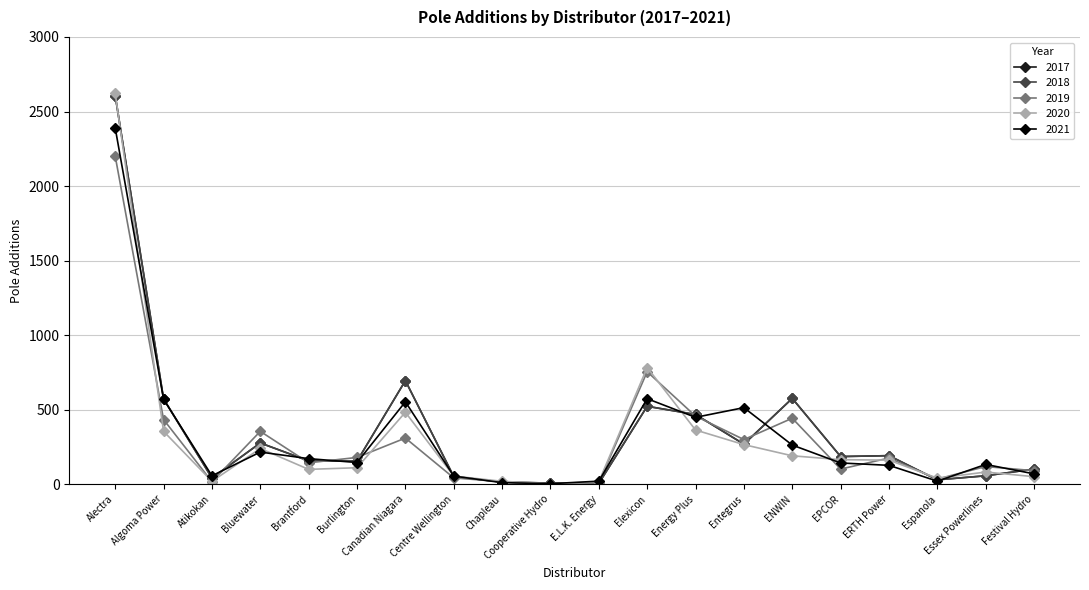

Reading left to right, extract all data points from this chart.

2017: 2607	573	42	277	157	155	695	52	15	8	6	523	468	269	576	186	192	30	57	102
2018: 2607	573	42	277	157	155	695	52	15	8	6	523	468	269	576	186	192	30	57	102
2019: 2200	434	17	355	144	180	310	43	17	1	9	755	457	300	443	102	176	35	119	91
2020: 2621	355	20	240	100	111	483	55	20	3	17	783	364	266	191	165	162	41	82	51
2021: 2389	570	57	216	172	146	553	55	11	4	21	574	449	514	263	143	127	21	133	70